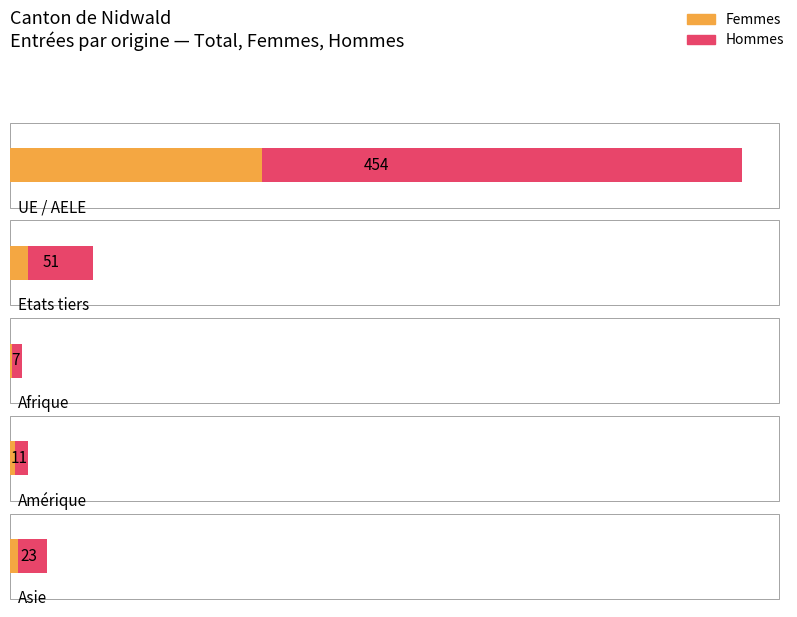

What is the value of the Hommes bar at the 5th from the left?

18